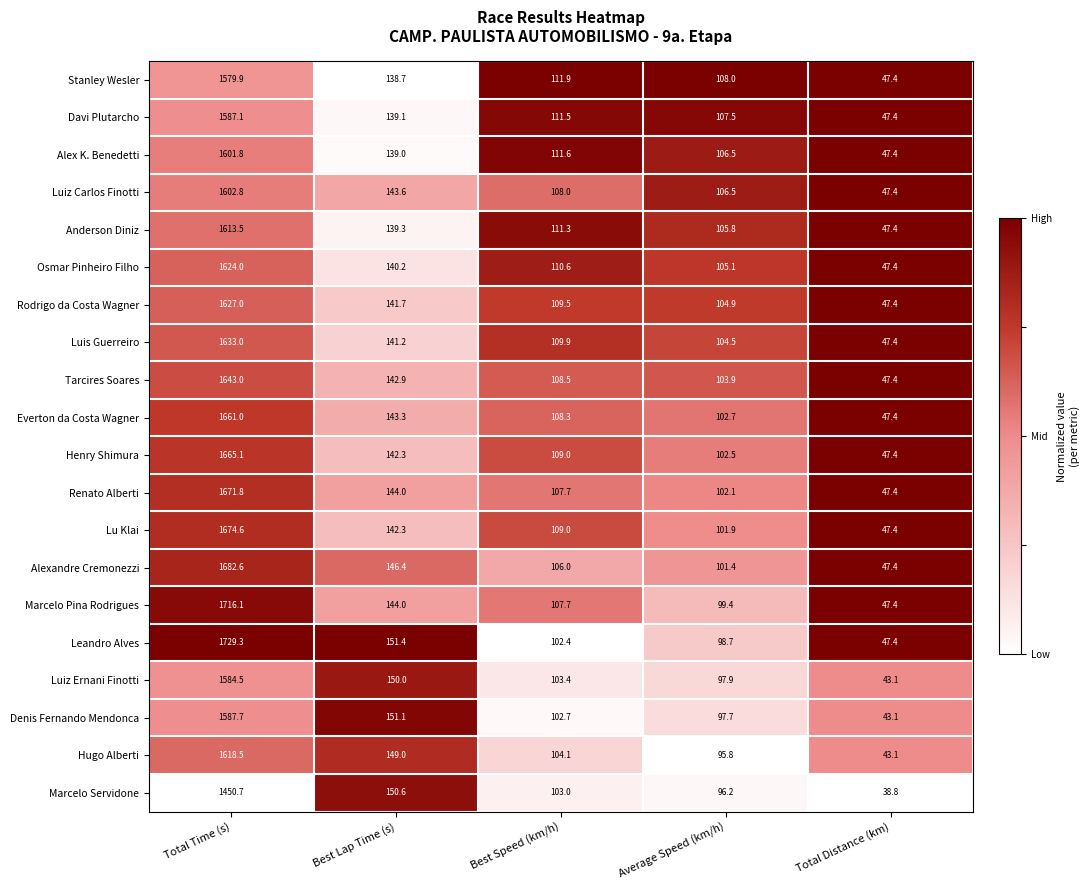

At which category is the sum across all series the highest?

Total Time (s)